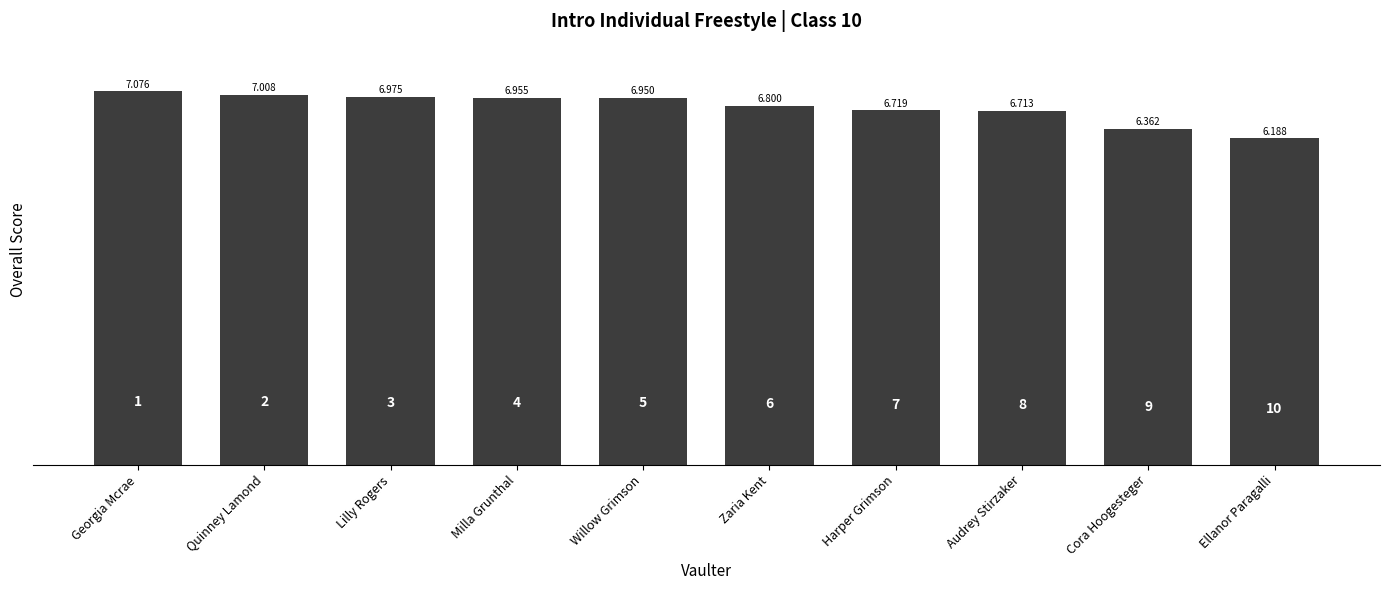

What is the difference between the values at Quinney Lamond and Georgia Mcrae?

0.1